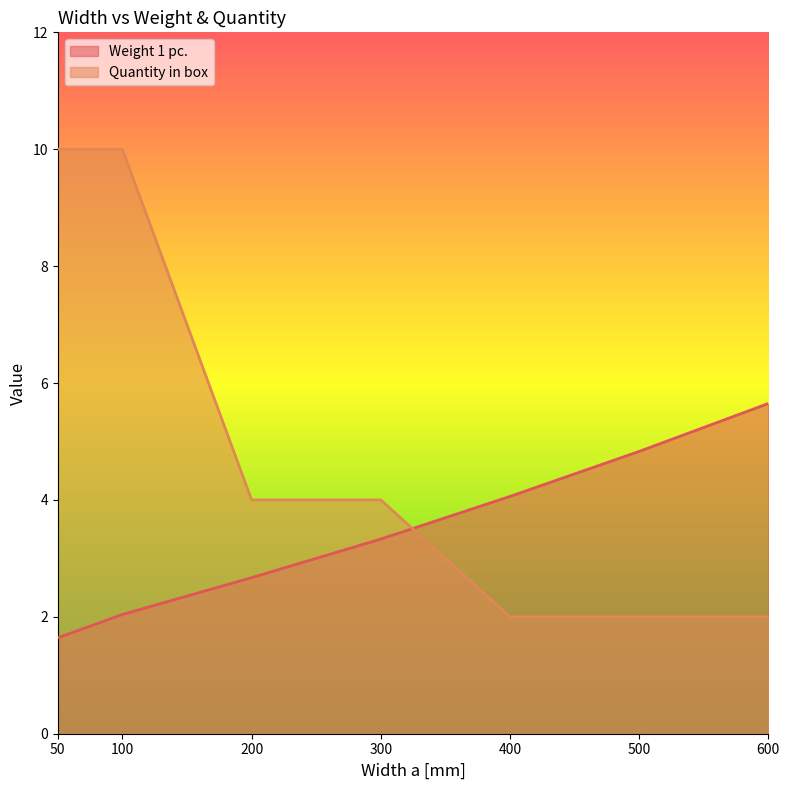

What is the difference between the second highest and second lowest values in the Quantity in box series?

8.0